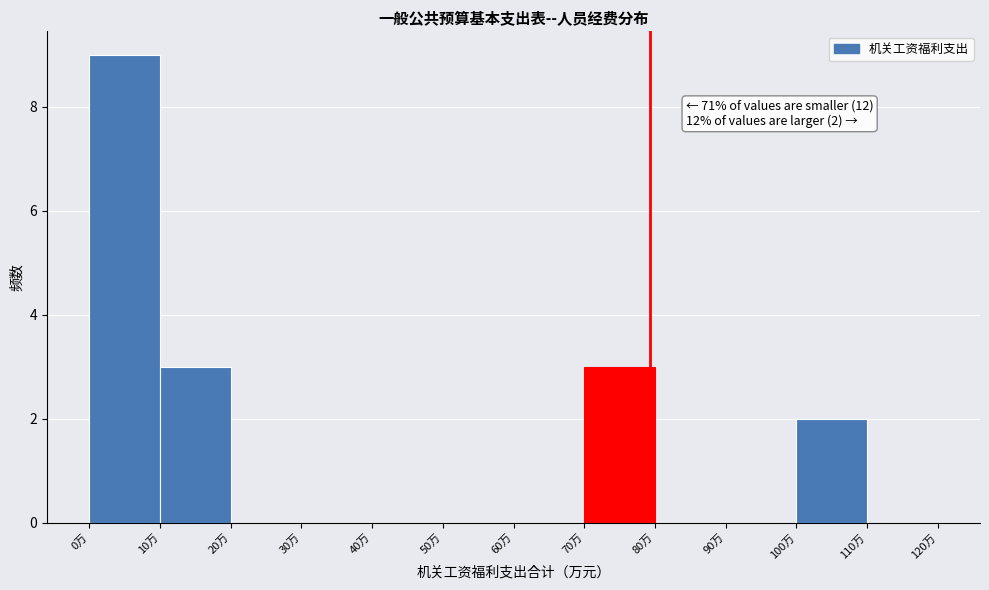

Which range on the x-axis has the tallest bar?

0 to 10